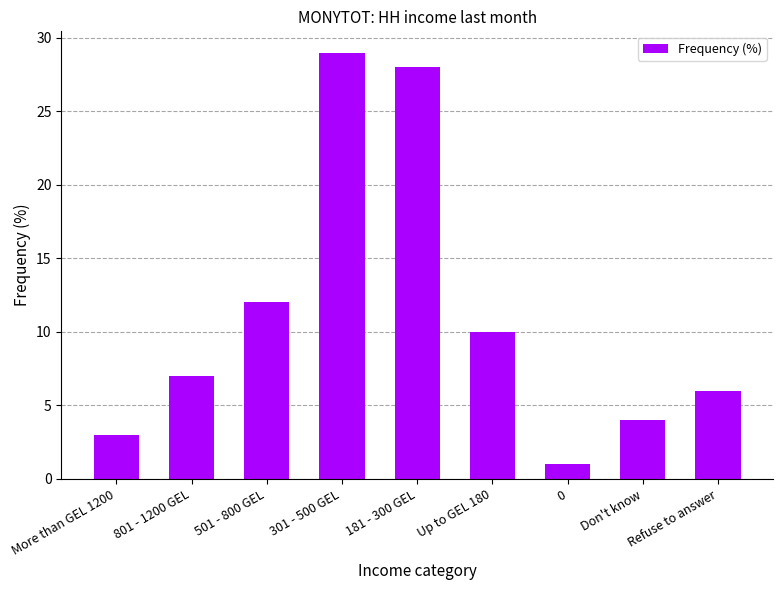

What is the label of the 9th bar from the right?

More than GEL 1200